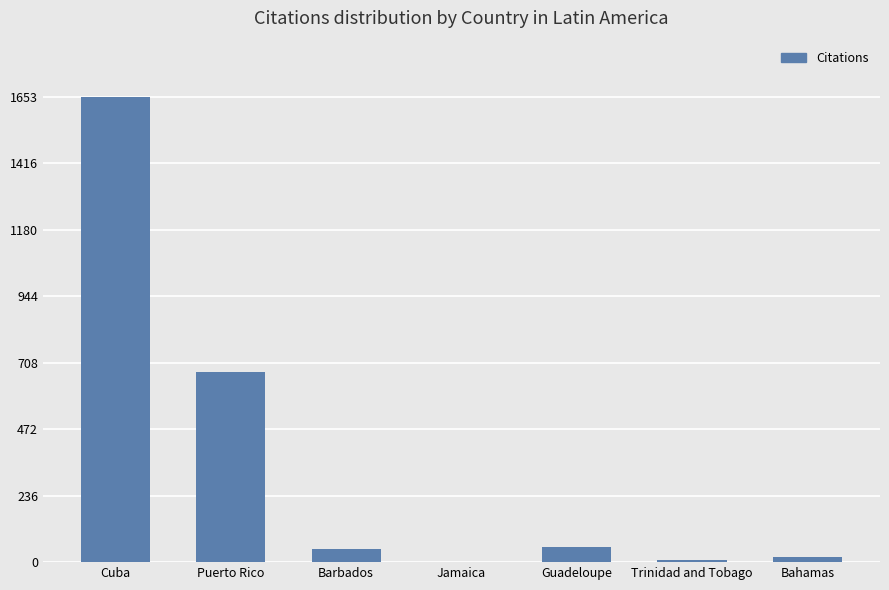

What is the greatest value displayed?

1653